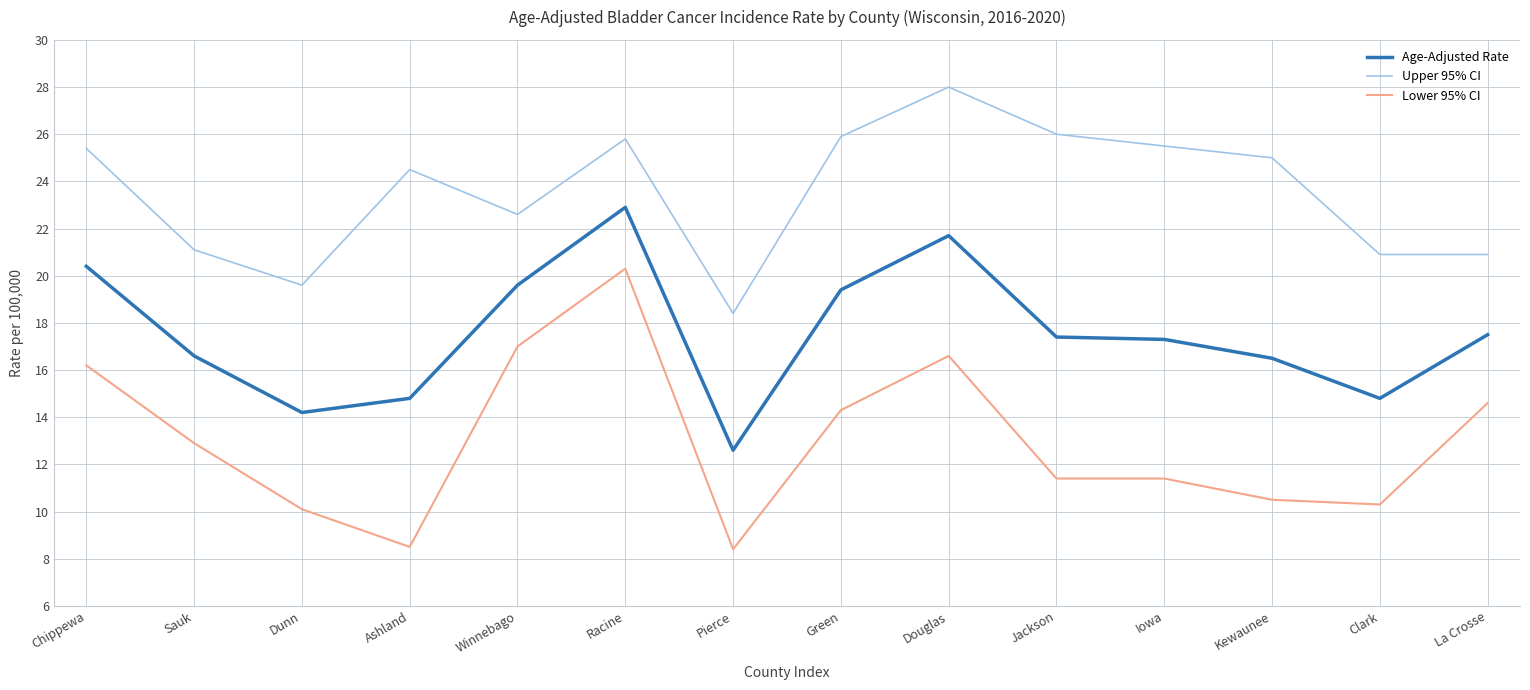

True or false: Age-Adjusted Rate has a value of 21.7 at Douglas.

True